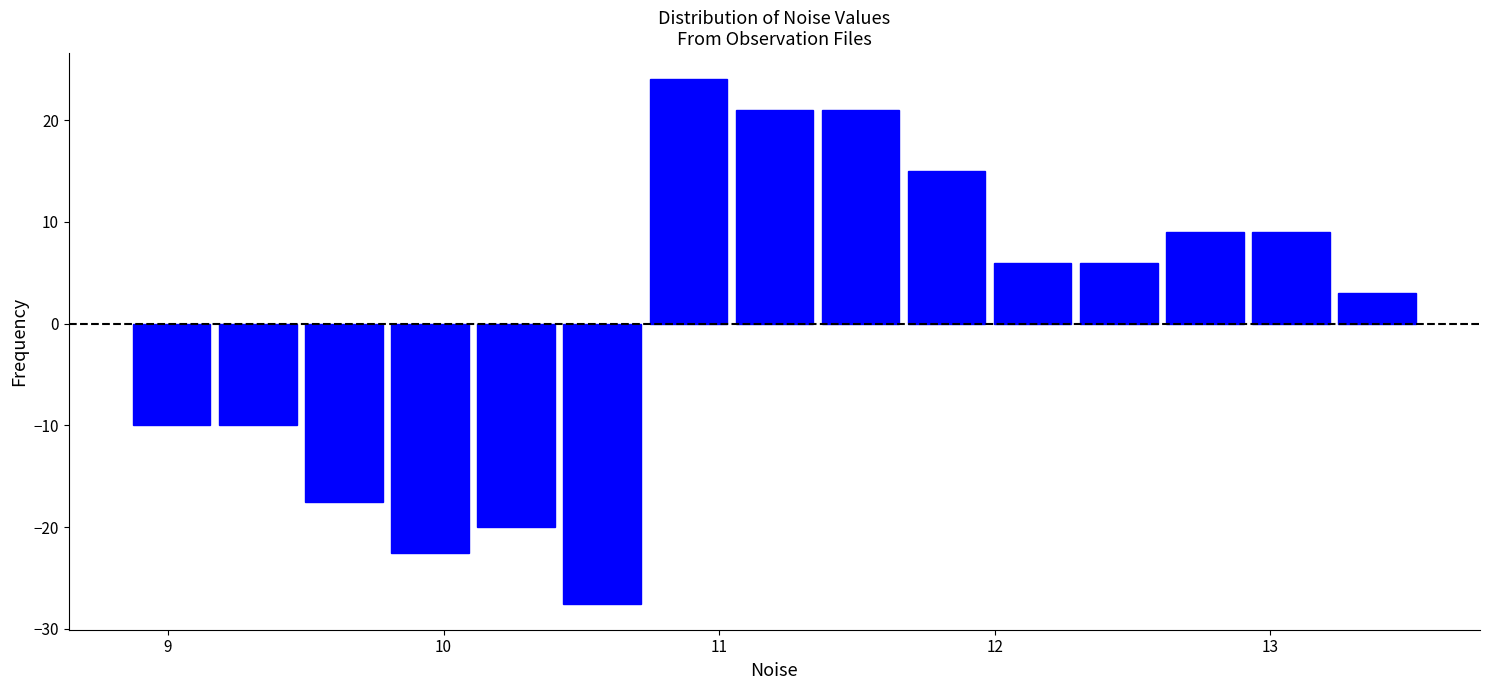

Around what value on the x-axis is the tallest bar? Give the approximate position of its centre, as read against the axis.

10.9